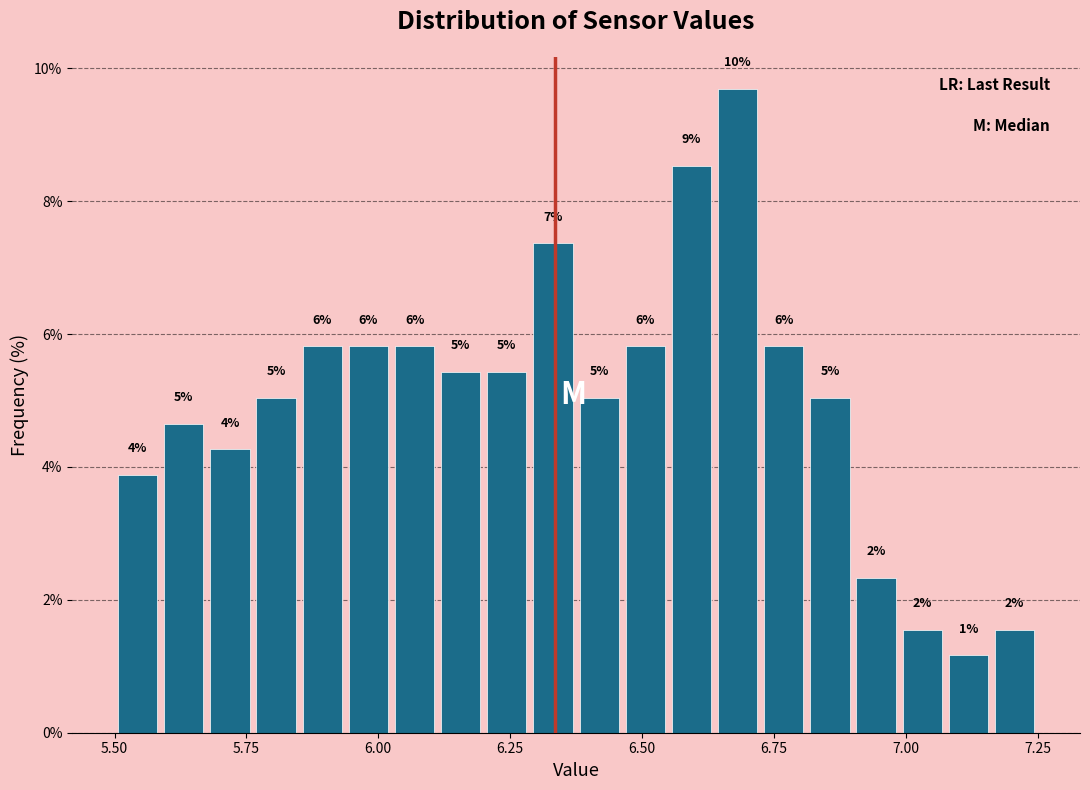

Read against the x-axis, roughly where is the centre of the tallest bar?

6.70